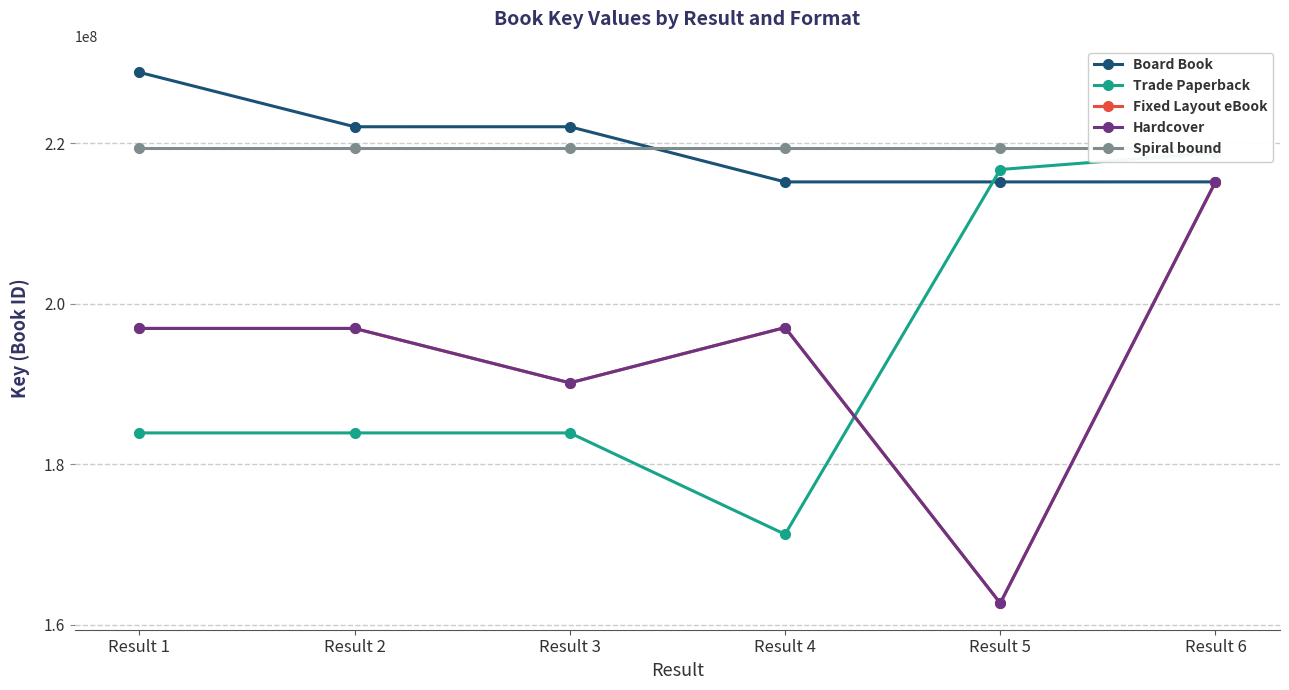

Reading left to right, what are all the values shown in this chart?

Board Book: Result 1=228835412	Result 2=222059968	Result 3=222061697	Result 4=215188088	Result 5=215187733	Result 6=215191524
Trade Paperback: Result 1=183914086	Result 2=183914031	Result 3=183914134	Result 4=171282247	Result 5=216733738	Result 6=218816497
Fixed Layout eBook: Result 1=196932957	Result 2=196931454	Result 3=190151343	Result 4=197041174	Result 5=162699553	Result 6=215188088
Hardcover: Result 1=196932957	Result 2=196931454	Result 3=190151343	Result 4=197041174	Result 5=162699553	Result 6=215187733
Spiral bound: Result 1=219460866	Result 2=219460866	Result 3=219460866	Result 4=219460866	Result 5=219460866	Result 6=219460866